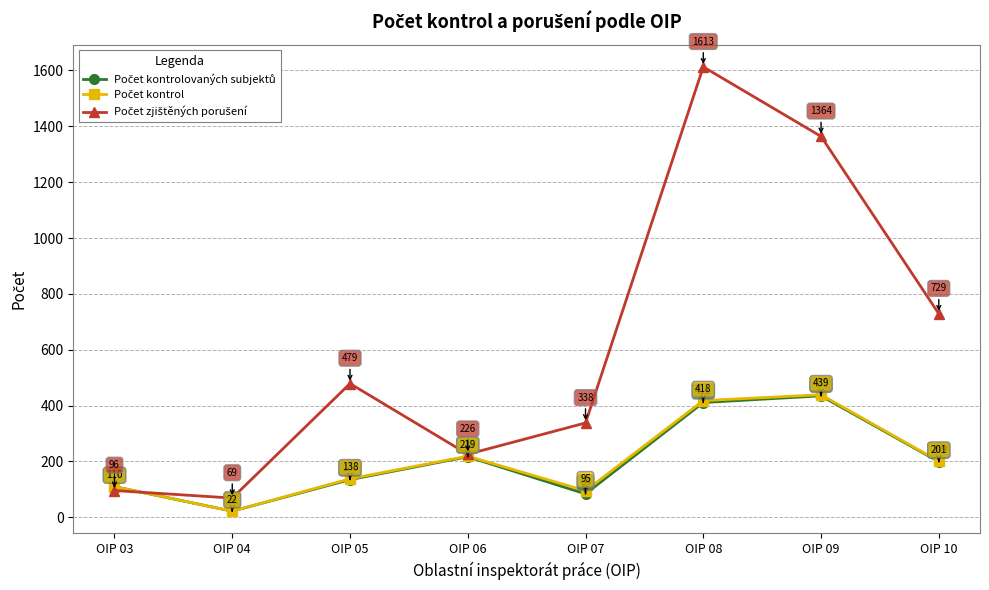

What is the total value across all series at OIP 08?

2442